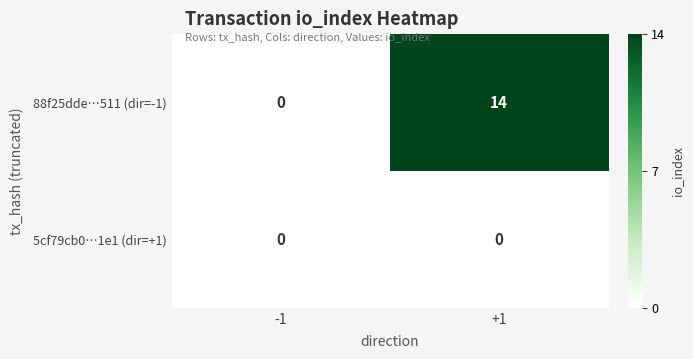

List the labels in order of 88f25dde…511 (dir=-1) value, smallest first.

-1, +1